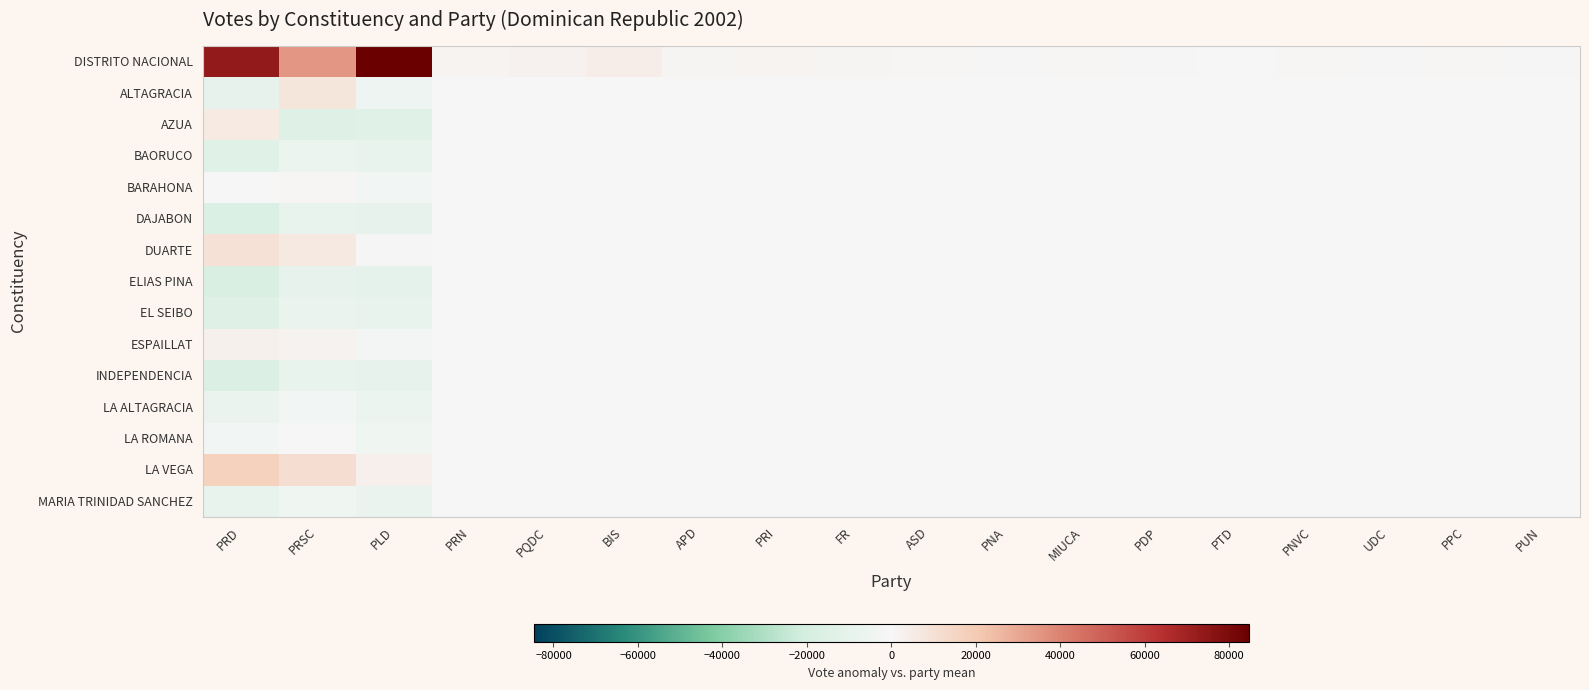

Reading right to left, extract all data points from this chart.

DISTRITO NACIONAL: PUN=388.0	PPC=671.2	UDC=492.4	PNVC=794.0	PTD=270.6	PDP=393.0	MIUCA=976.3	PNA=474.7	ASD=742.1	FR=1028.0	PRI=1471.8	APD=1303.7	BIS=4051.7	PQDC=2513.8	PRN=1474.1	PLD=84685.3	PRSC=35040.9	PRD=73233.7
ALTAGRACIA: PUN=-23.0	PPC=183.2	UDC=-51.6	PNVC=87.0	PTD=8.6	PDP=-2.0	MIUCA=-69.7	PNA=-48.3	ASD=-26.9	FR=-138.0	PRI=-234.2	APD=-6.3	BIS=-166.3	PQDC=-7.2	PRN=-163.9	PLD=-5229.7	PRSC=7615.9	PRD=-9348.3
AZUA: PUN=54.0	PPC=-278.8	UDC=-64.6	PNVC=-180.0	PTD=-92.4	PDP=-84.0	MIUCA=-69.7	PNA=-94.3	ASD=108.1	FR=-176.0	PRI=-310.2	APD=-192.3	BIS=-422.3	PQDC=-352.2	PRN=-34.9	PLD=-13519.7	PRSC=-14012.1	PRD=5665.7
BAORUCO: PUN=-41.0	PPC=-78.8	UDC=-34.6	PNVC=-70.0	PTD=-22.4	PDP=-34.0	MIUCA=-69.7	PNA=-34.3	ASD=-72.9	FR=-76.0	PRI=-110.2	APD=-102.3	BIS=-302.3	PQDC=-202.2	PRN=-112.9	PLD=-8519.7	PRSC=-6012.1	PRD=-13254.3
BARAHONA: PUN=-21.0	PPC=21.2	UDC=-24.6	PNVC=-30.0	PTD=-2.4	PDP=-14.0	MIUCA=-69.7	PNA=-14.3	ASD=-52.9	FR=-26.0	PRI=-10.2	APD=-72.3	BIS=-262.3	PQDC=-152.2	PRN=-12.9	PLD=-3519.7	PRSC=987.9	PRD=-254.3
DAJABON: PUN=-61.0	PPC=-178.8	UDC=-49.6	PNVC=-125.0	PTD=-57.4	PDP=-59.0	MIUCA=-69.7	PNA=-64.3	ASD=-112.9	FR=-126.0	PRI=-210.2	APD=-147.3	BIS=-362.3	PQDC=-272.2	PRN=-262.9	PLD=-9519.7	PRSC=-8012.1	PRD=-16254.3
DUARTE: PUN=-1.0	PPC=121.2	UDC=-9.6	PNVC=20.0	PTD=37.6	PDP=16.0	MIUCA=-69.7	PNA=15.7	ASD=-12.9	FR=24.0	PRI=89.8	APD=-22.3	BIS=-202.3	PQDC=-52.2	PRN=87.1	PLD=480.3	PRSC=5987.9	PRD=9745.7
ELIAS PINA: PUN=-66.0	PPC=-198.8	UDC=-52.6	PNVC=-135.0	PTD=-64.4	PDP=-64.0	MIUCA=-69.7	PNA=-69.3	ASD=-122.9	FR=-136.0	PRI=-230.2	APD=-157.3	BIS=-372.3	PQDC=-292.2	PRN=-292.9	PLD=-10519.7	PRSC=-10012.1	PRD=-18254.3
EL SEIBO: PUN=-51.0	PPC=-128.8	UDC=-42.6	PNVC=-100.0	PTD=-42.4	PDP=-46.0	MIUCA=-69.7	PNA=-49.3	ASD=-97.9	FR=-101.0	PRI=-160.2	APD=-127.3	BIS=-332.3	PQDC=-242.2	PRN=-212.9	PLD=-8019.7	PRSC=-7012.1	PRD=-14254.3
ESPAILLAT: PUN=-13.0	PPC=61.2	UDC=-17.6	PNVC=-10.0	PTD=17.6	PDP=1.0	MIUCA=-69.7	PNA=0.7	ASD=-32.9	FR=-1.0	PRI=39.8	APD=-47.3	BIS=-232.3	PQDC=-92.2	PRN=7.1	PLD=-2519.7	PRSC=1987.9	PRD=2745.7
INDEPENDENCIA: PUN=-62.0	PPC=-183.8	UDC=-49.6	PNVC=-126.0	PTD=-58.4	PDP=-58.0	MIUCA=-69.7	PNA=-64.3	ASD=-114.9	FR=-128.0	PRI=-215.2	APD=-147.3	BIS=-362.3	PQDC=-280.2	PRN=-272.9	PLD=-9719.7	PRSC=-9012.1	PRD=-16754.3
LA ALTAGRACIA: PUN=-41.0	PPC=-78.8	UDC=-32.6	PNVC=-65.0	PTD=-20.4	PDP=-29.0	MIUCA=-69.7	PNA=-32.3	ASD=-74.9	FR=-76.0	PRI=-110.2	APD=-97.3	BIS=-297.3	PQDC=-202.2	PRN=-132.9	PLD=-6019.7	PRSC=-3012.1	PRD=-7254.3
LA ROMANA: PUN=-32.0	PPC=-33.8	UDC=-26.6	PNVC=-40.0	PTD=-4.4	PDP=-16.0	MIUCA=-69.7	PNA=-19.3	ASD=-57.9	FR=-46.0	PRI=-50.2	APD=-77.3	BIS=-267.3	PQDC=-157.2	PRN=-72.9	PLD=-4519.7	PRSC=-1012.1	PRD=-3254.3
LA VEGA: PUN=15.0	PPC=201.2	UDC=2.4	PNVC=65.0	PTD=62.6	PDP=34.0	MIUCA=-69.7	PNA=40.7	ASD=17.1	FR=64.0	PRI=169.8	APD=7.7	BIS=-152.3	PQDC=7.8	PRN=187.1	PLD=3480.3	PRSC=10987.9	PRD=16745.7
MARIA TRINIDAD SANCHEZ: PUN=-45.0	PPC=-98.8	UDC=-38.6	PNVC=-85.0	PTD=-32.4	PDP=-38.0	MIUCA=-69.7	PNA=-42.3	ASD=-87.9	FR=-86.0	PRI=-130.2	APD=-114.3	BIS=-317.3	PQDC=-217.2	PRN=-182.9	PLD=-7019.7	PRSC=-4512.1	PRD=-9254.3